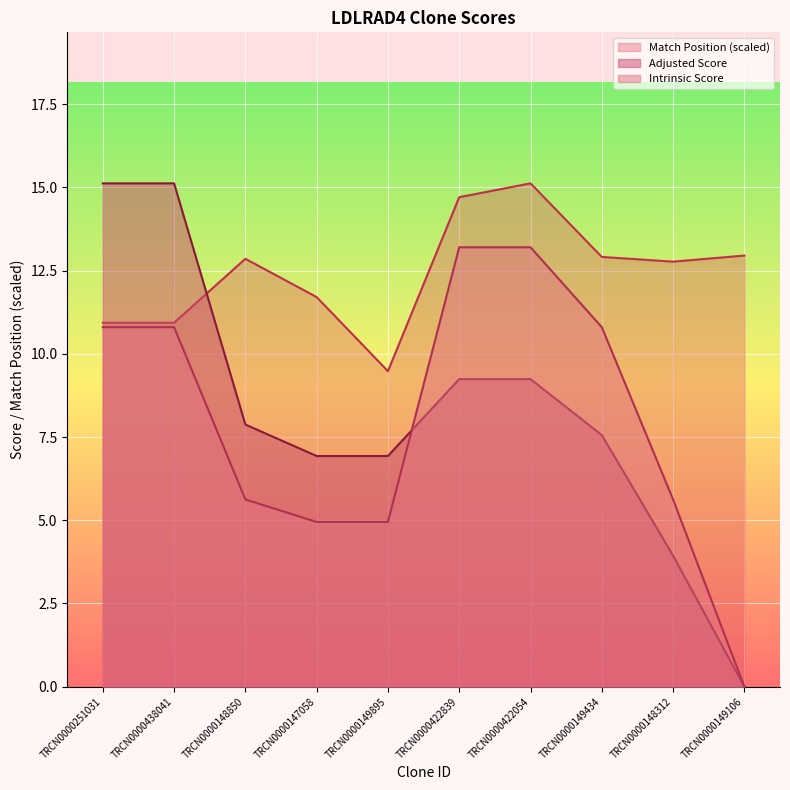

How many data points does each series have?

10